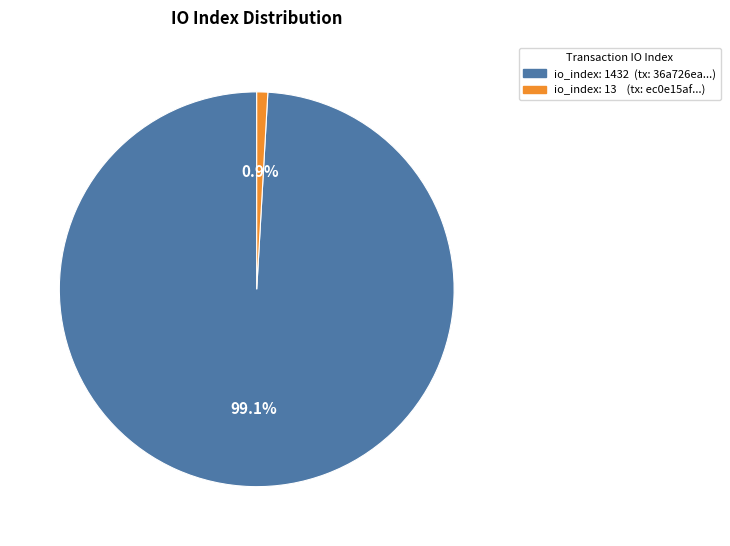

To the nearest percent, what is the difference between the largest and smallest slice percentages?

98%